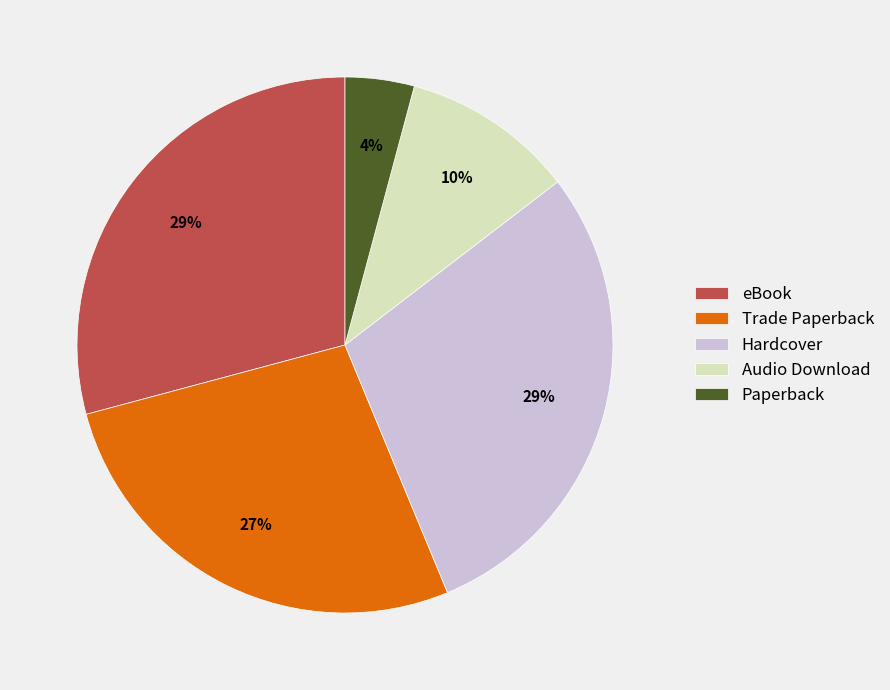

What percentage is the Trade Paperback slice, to the nearest percent?

27%